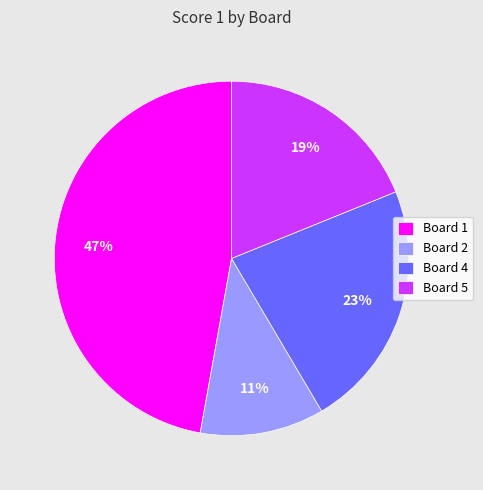

Does Board 1 account for over 50% of the chart?

No